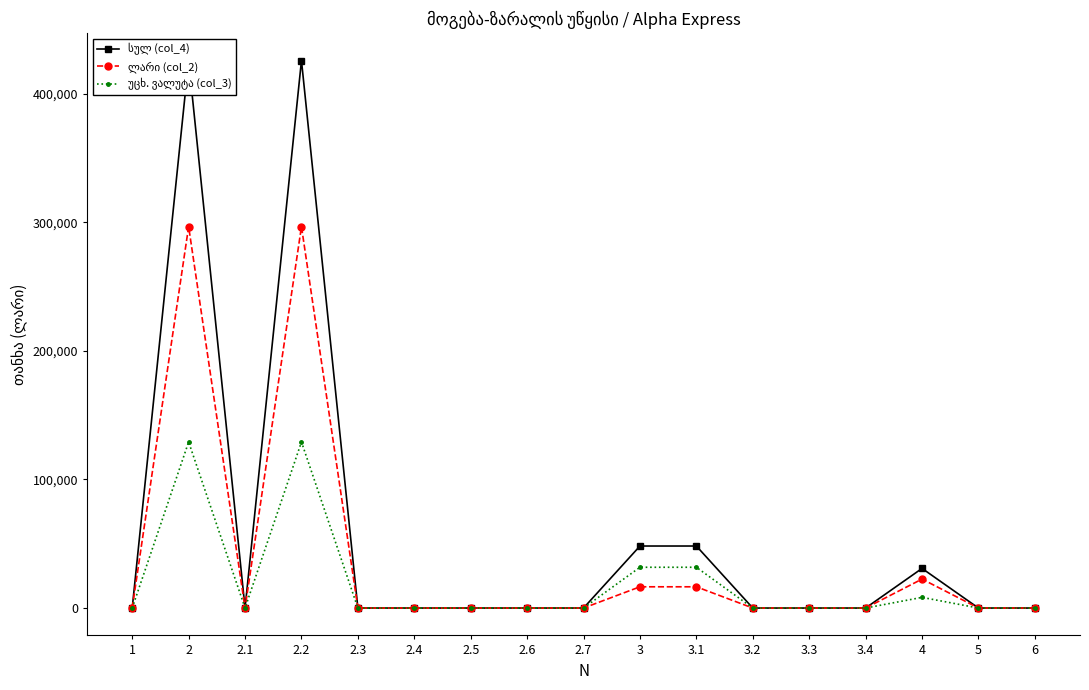

At which category does the chart reach its peak across all series?

2